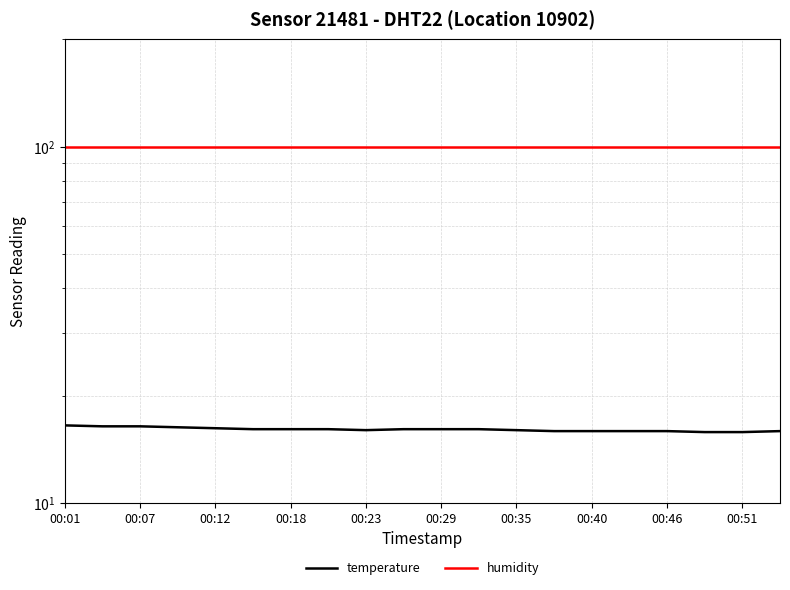

What is the label of the 1st point from the left?

00:01